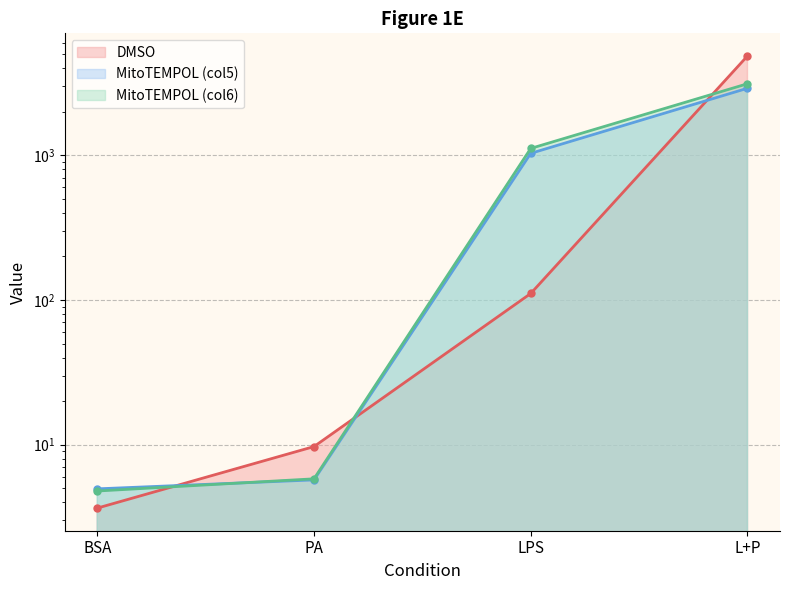

Reading right to left, transcribe all the data shown in this chart.

DMSO: 4868.3	111.0	9.7	3.6
MitoTEMPOL_col5: 2910.3	1032.8	5.7	4.9
MitoTEMPOL_col6: 3127.5	1117.2	5.8	4.8